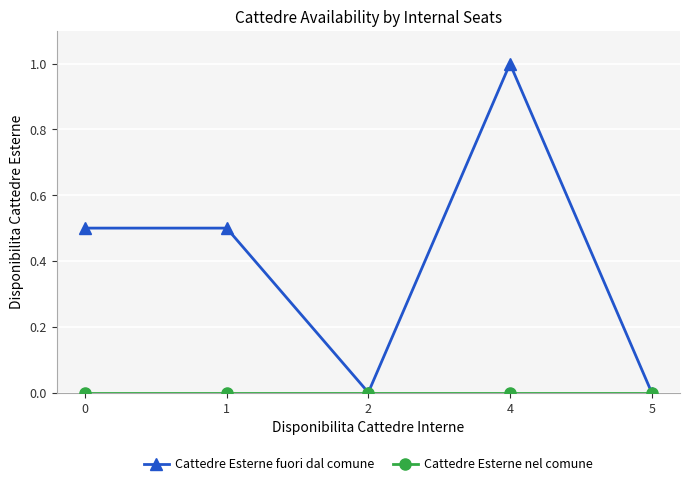

True or false: Cattedre Esterne fuori dal comune has more than 0 points higher than both neighbors.

True